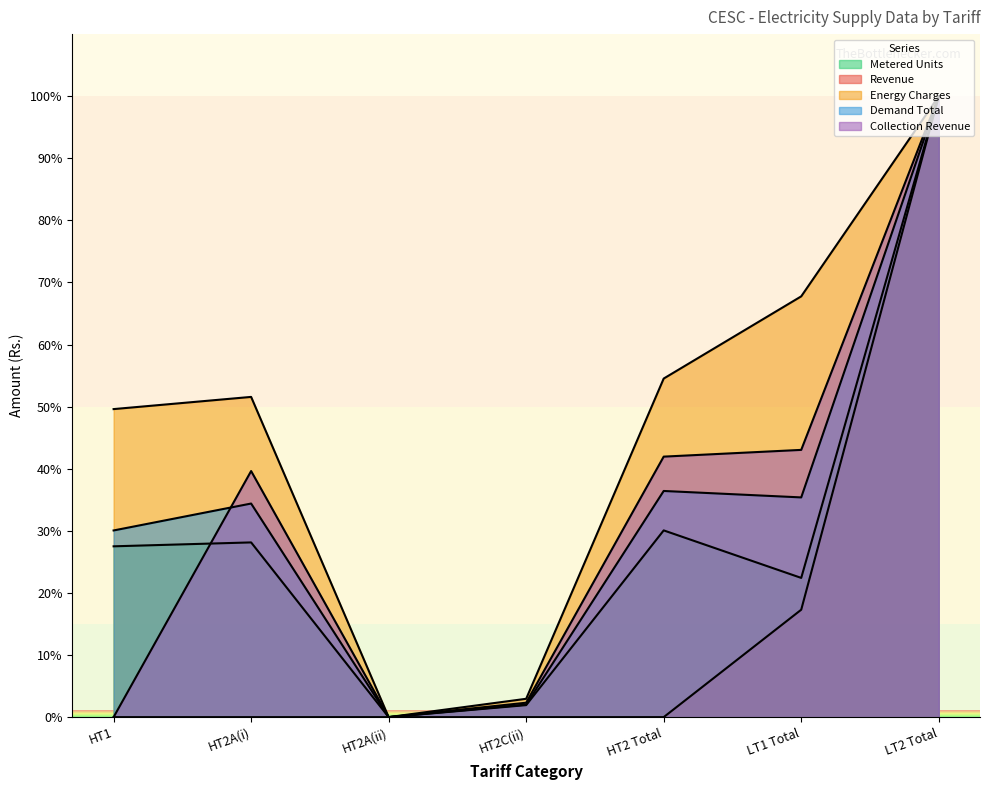

Where is Demand Total nearest to the value 50?

HT2 Total